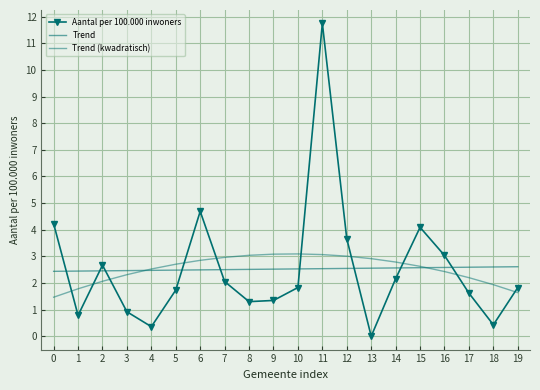

What is the difference between the maximum and minimum values in the Trend series?

0.2